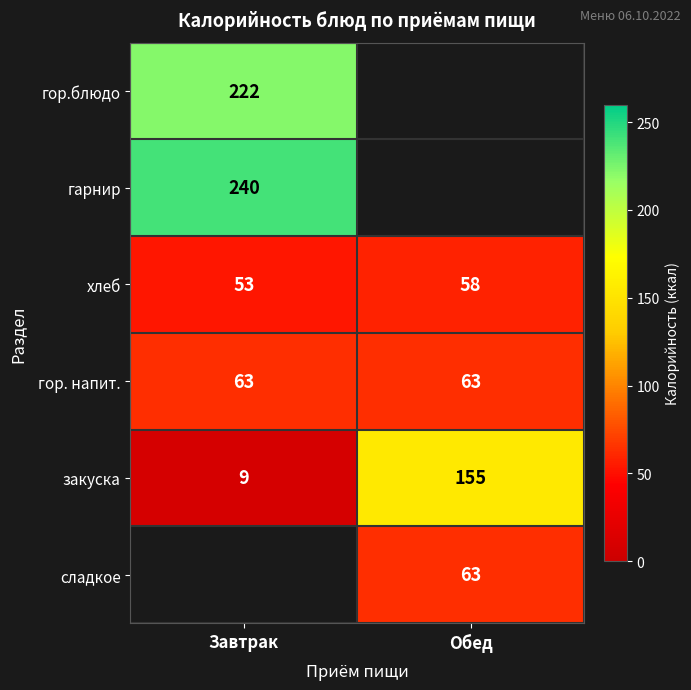

At which category does the chart reach its minimum across all series?

Завтрак